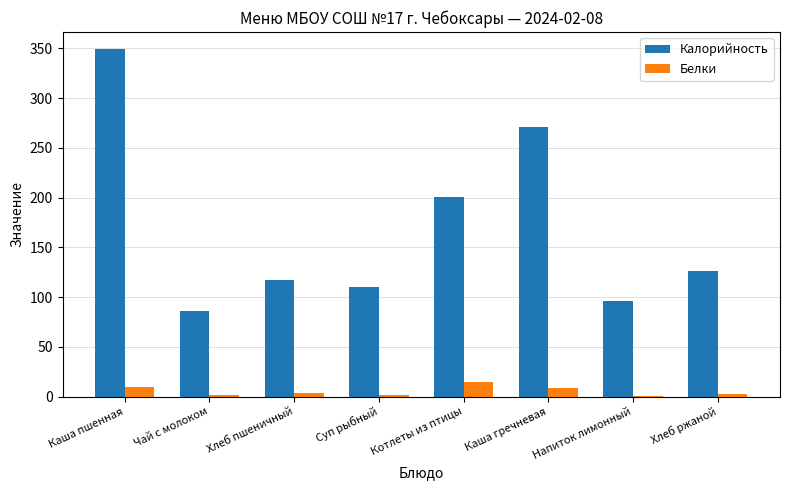

What is the sum of all Калорийность values?

1356.0